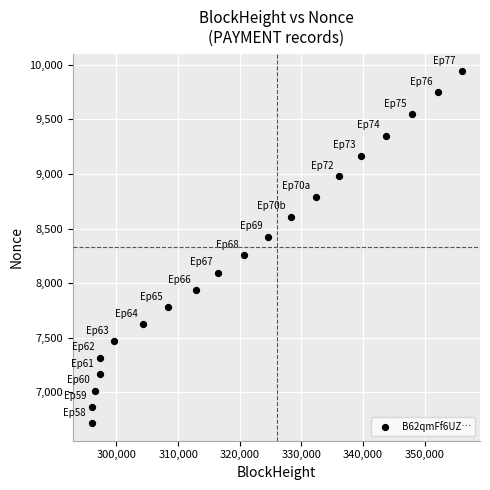

What is the range of Y values (max minus min)?

3222